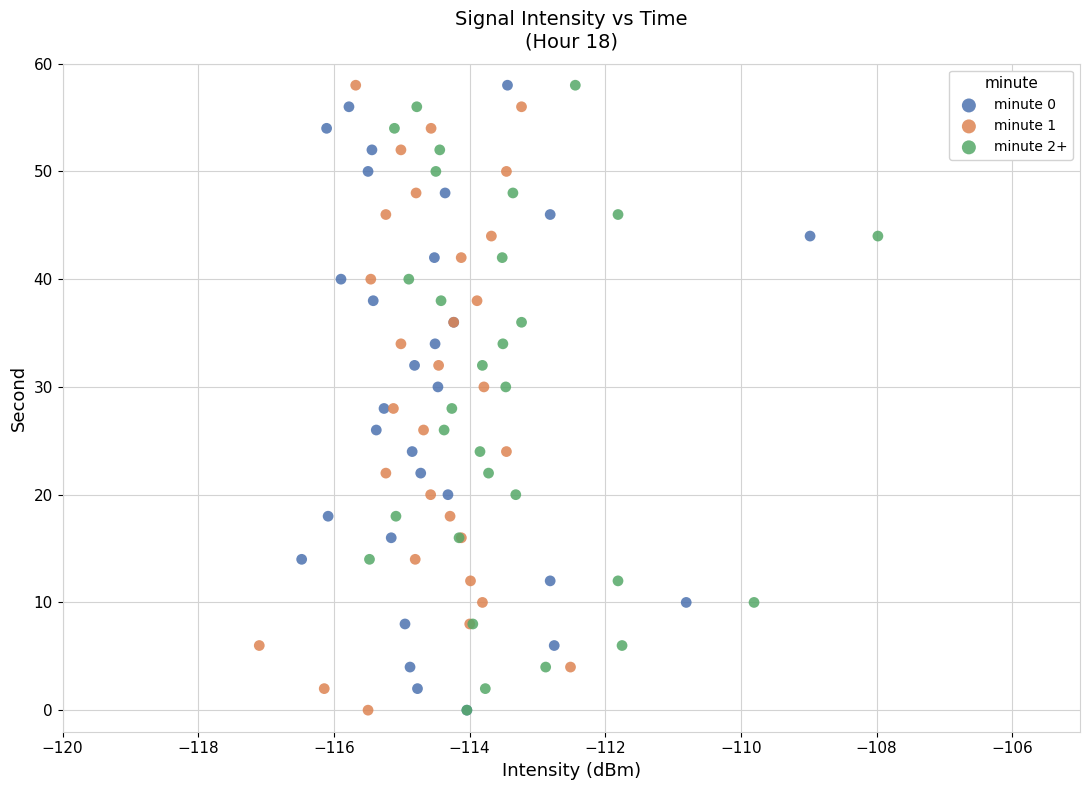

What are all the series names shown in the legend?

minute 0, minute 1, minute 2+